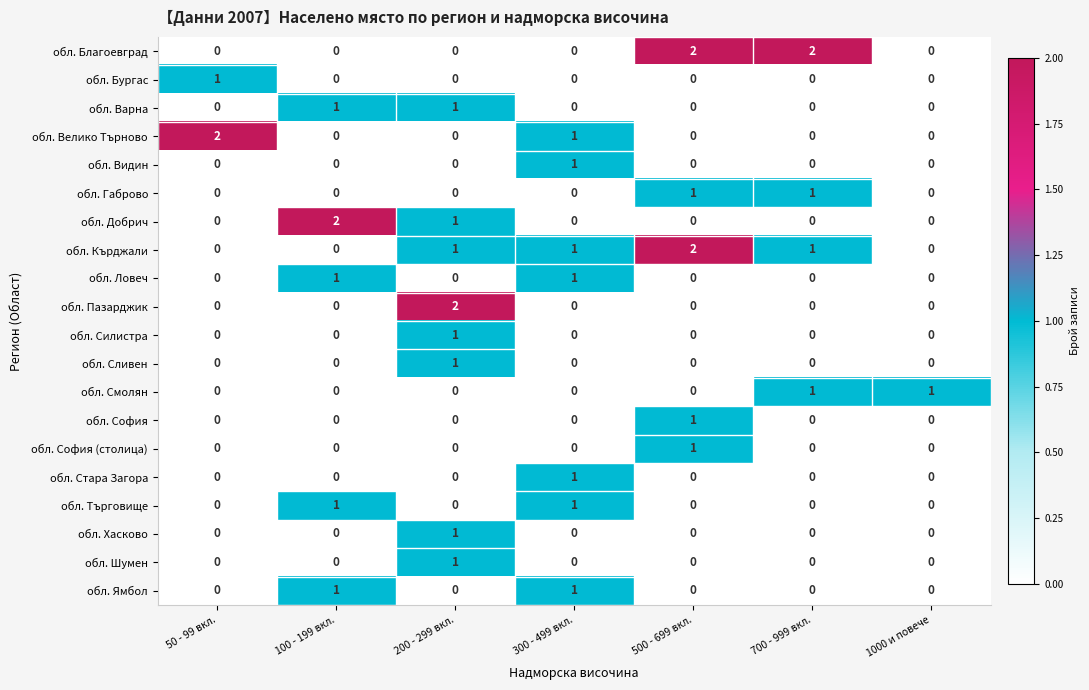

Is it true that обл. Добрич equals 0 at 300 - 499 вкл.?

True